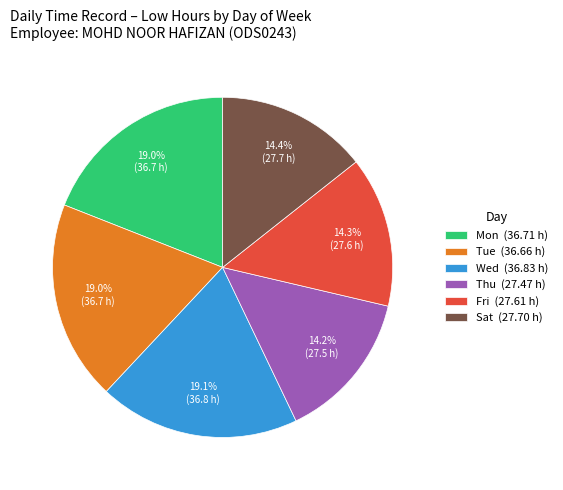

Does Fri represent more than half of the total?

No